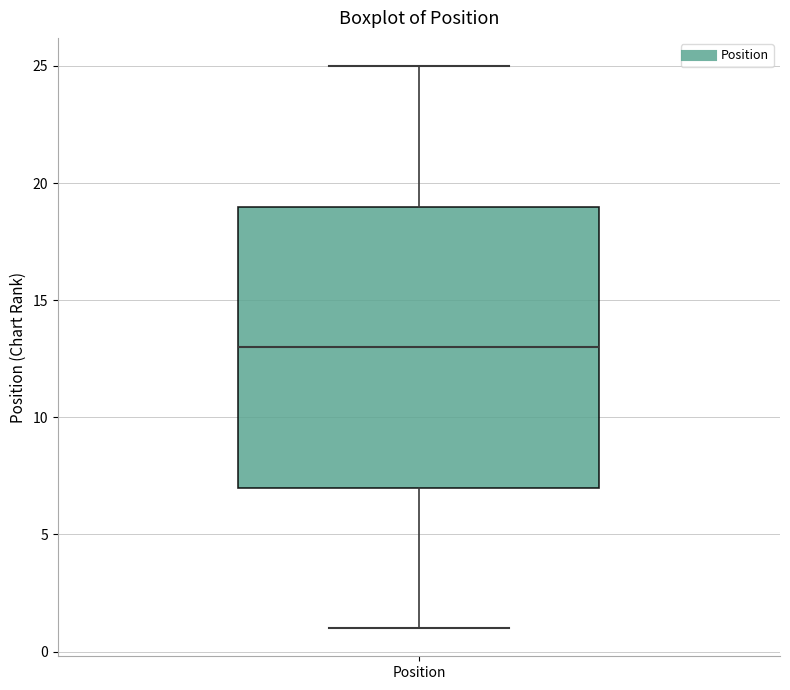

Where is the upper edge of the box for Position on the y-axis? The values are not printed on the chart, so give them approximately, as read against the axis.

19